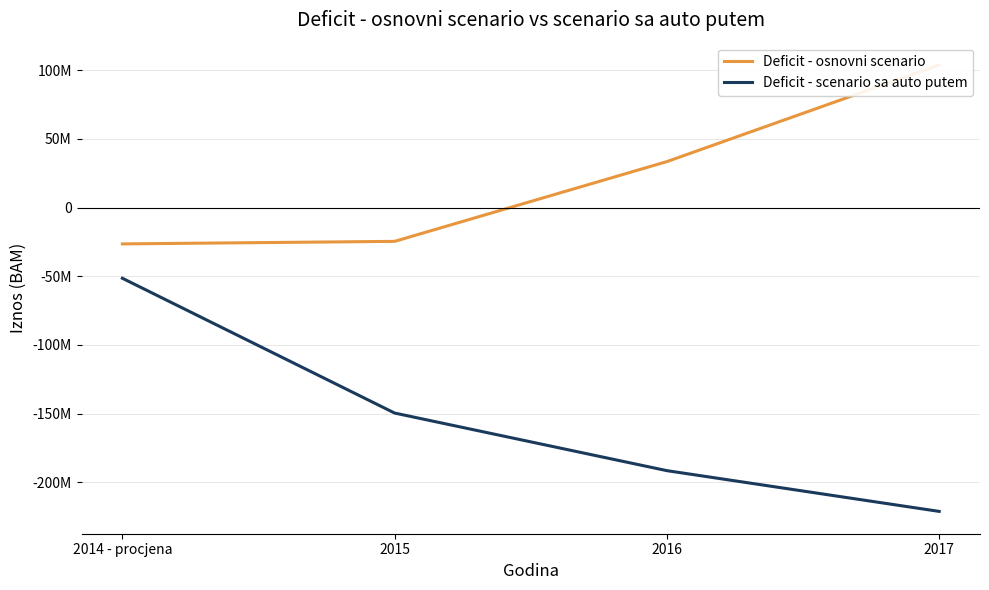

The value of Deficit - scenario sa auto putem at 2017 is -111144936.8. True or false?

False